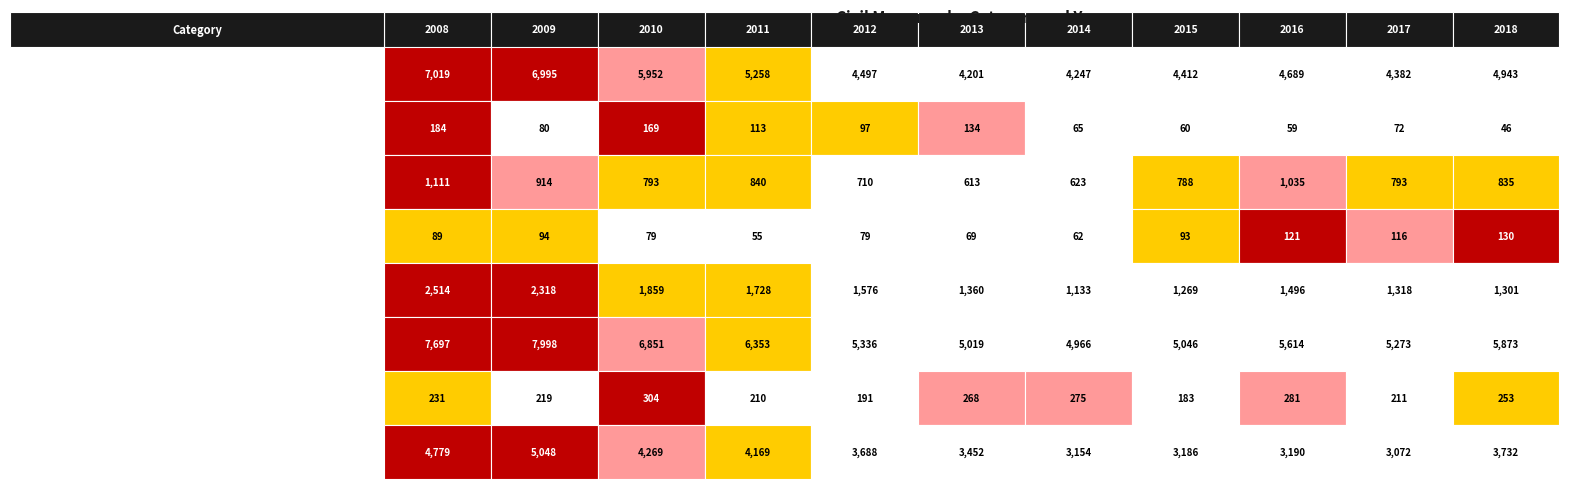

Where does the Suspension patria potestad Total series first go above 89?

2009